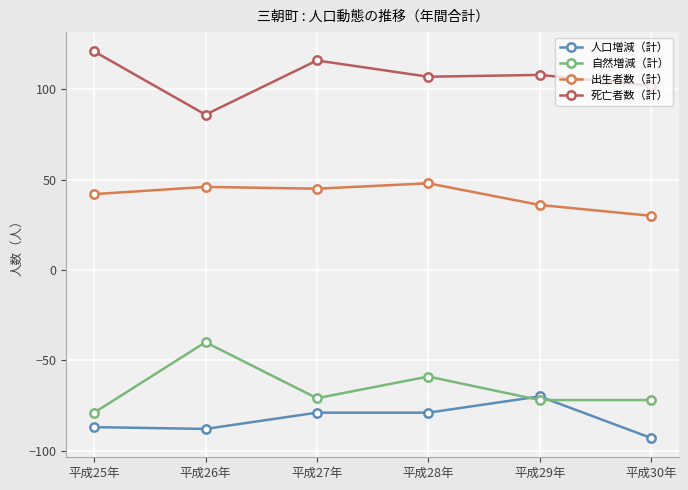

Reading left to right, extract all data points from this chart.

人口増減（計）: 平成25年=-87	平成26年=-88	平成27年=-79	平成28年=-79	平成29年=-70	平成30年=-93
自然増減（計）: 平成25年=-79	平成26年=-40	平成27年=-71	平成28年=-59	平成29年=-72	平成30年=-72
出生者数（計）: 平成25年=42	平成26年=46	平成27年=45	平成28年=48	平成29年=36	平成30年=30
死亡者数（計）: 平成25年=121	平成26年=86	平成27年=116	平成28年=107	平成29年=108	平成30年=102